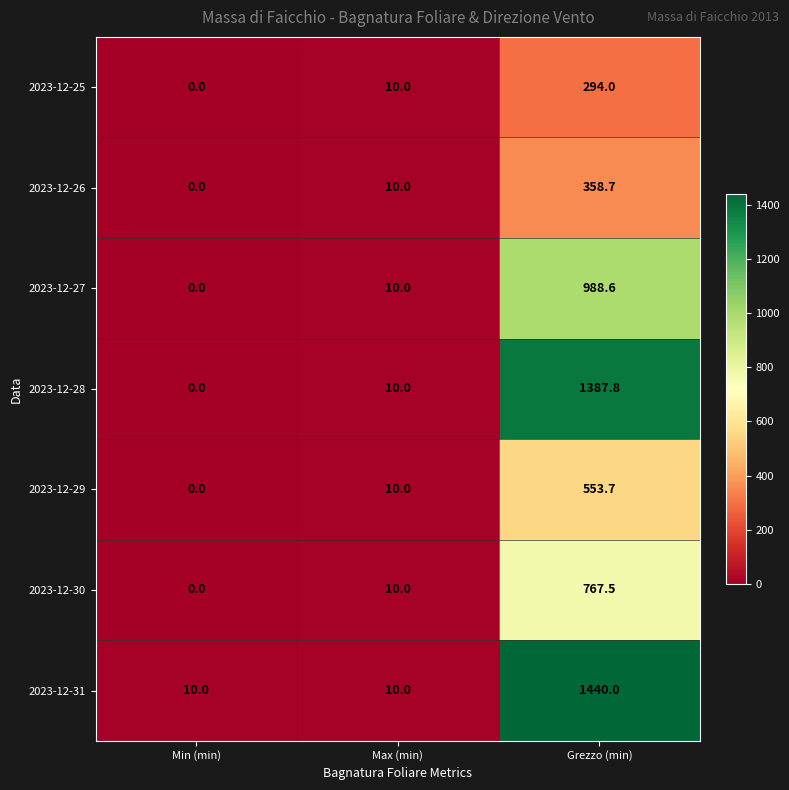

Which category has the lowest value across all series?

Min (min)